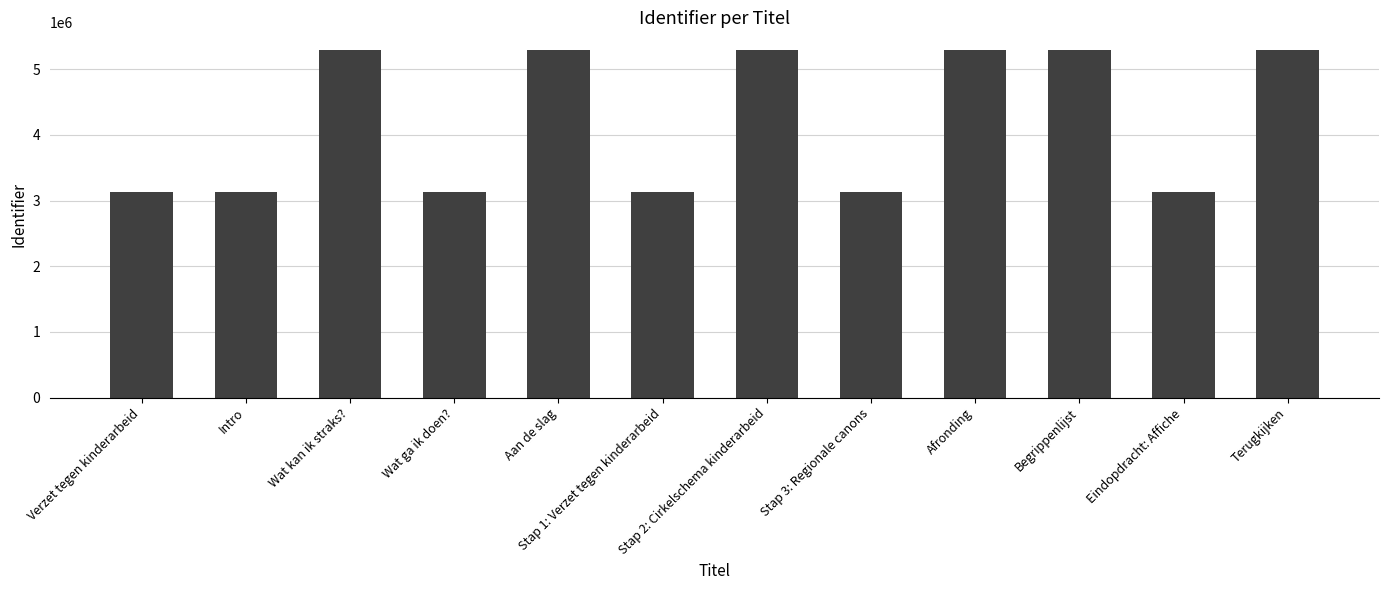

What is the difference between the second highest and minimum values?

2161541